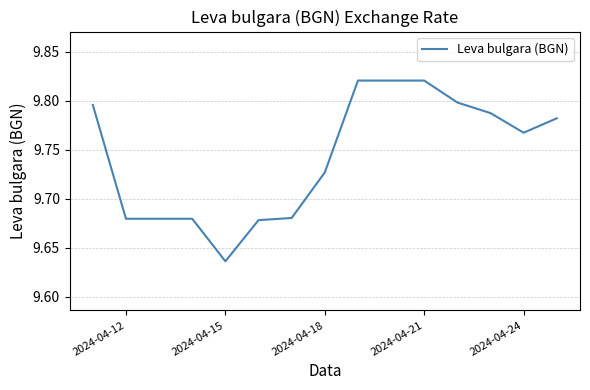

Which has a higher value, 2024-04-24 or 2024-04-18?

2024-04-24